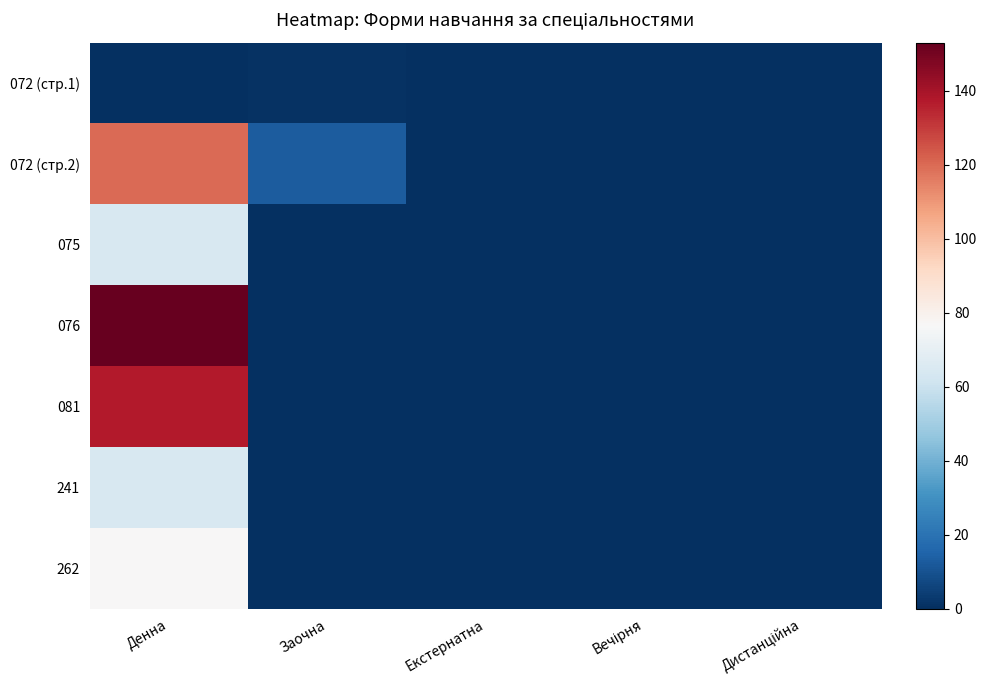

Which label corresponds to the largest value in the chart?

Денна